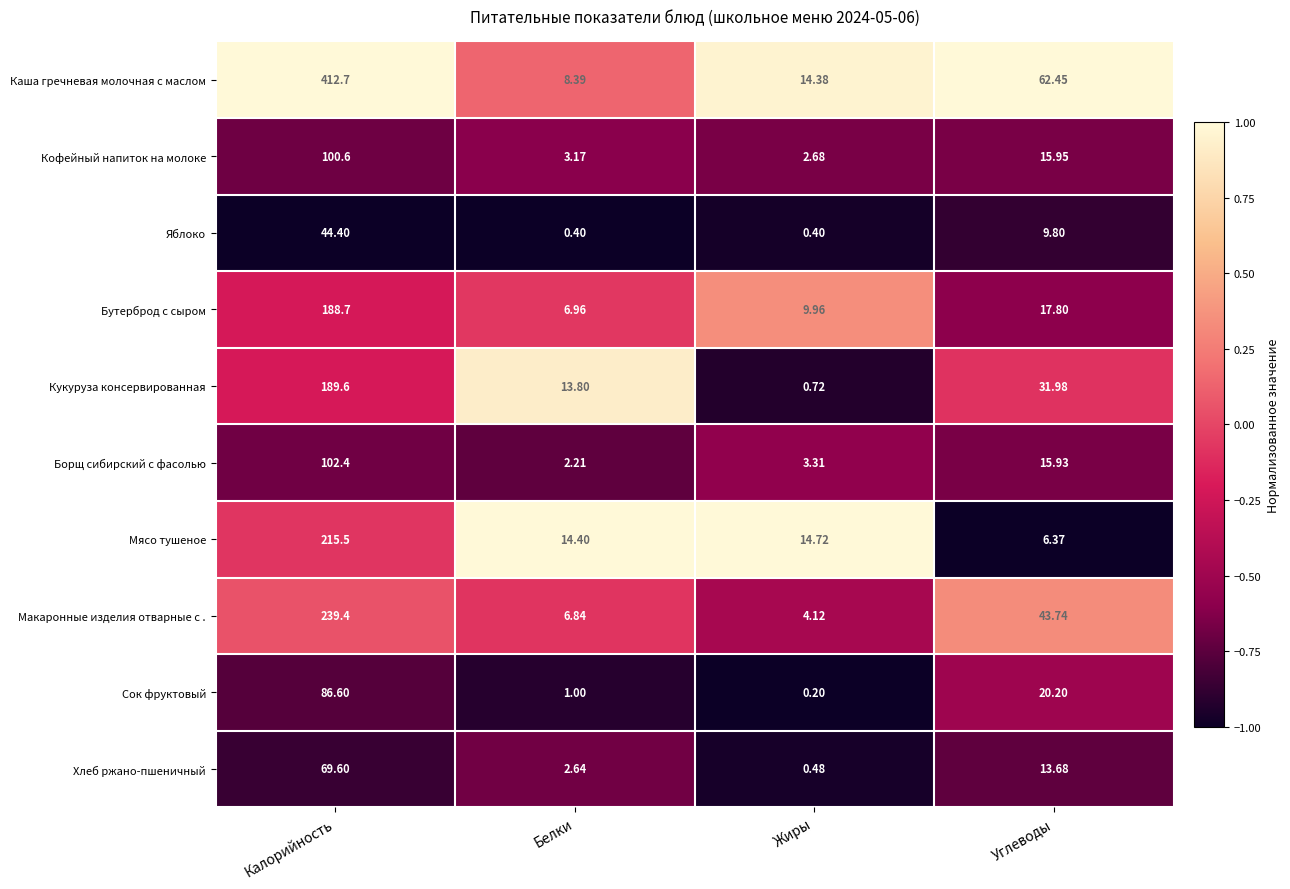

Which category has the lowest value across all series?

Жиры